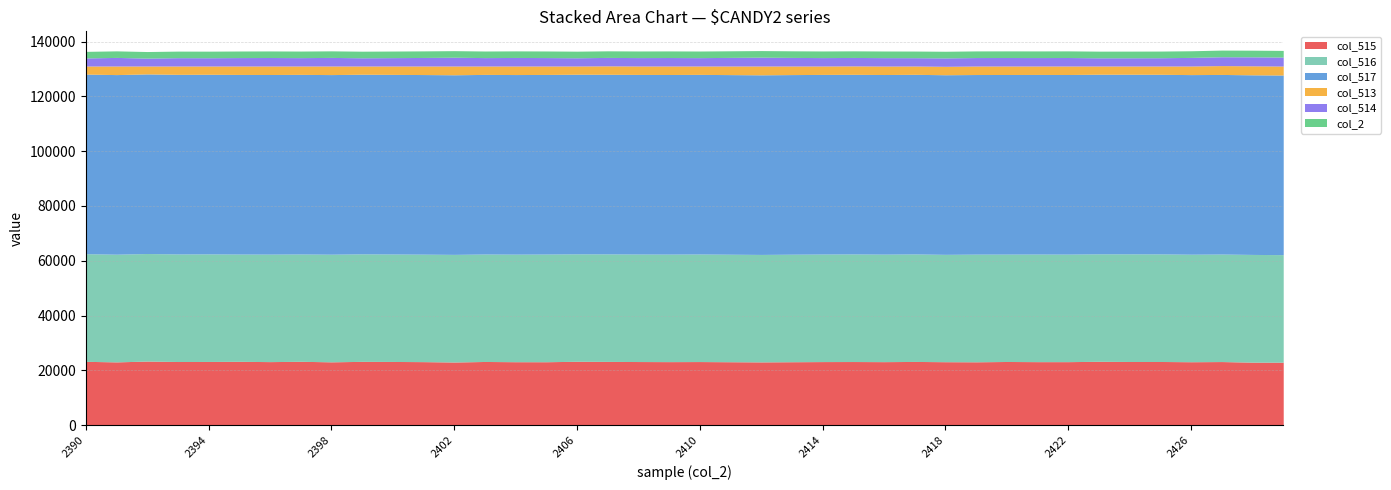

Does the chart have visible grid lines?

Yes